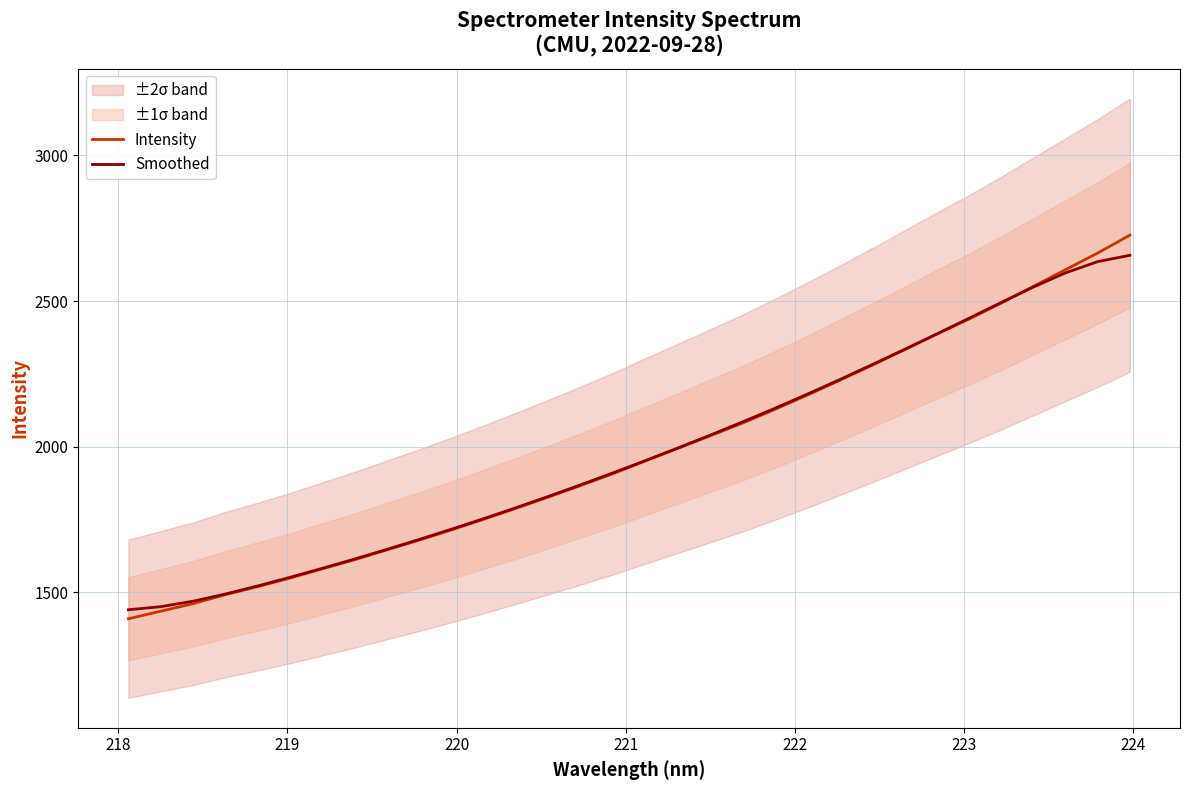

What is the highest value of the Smoothed series?

2656.9